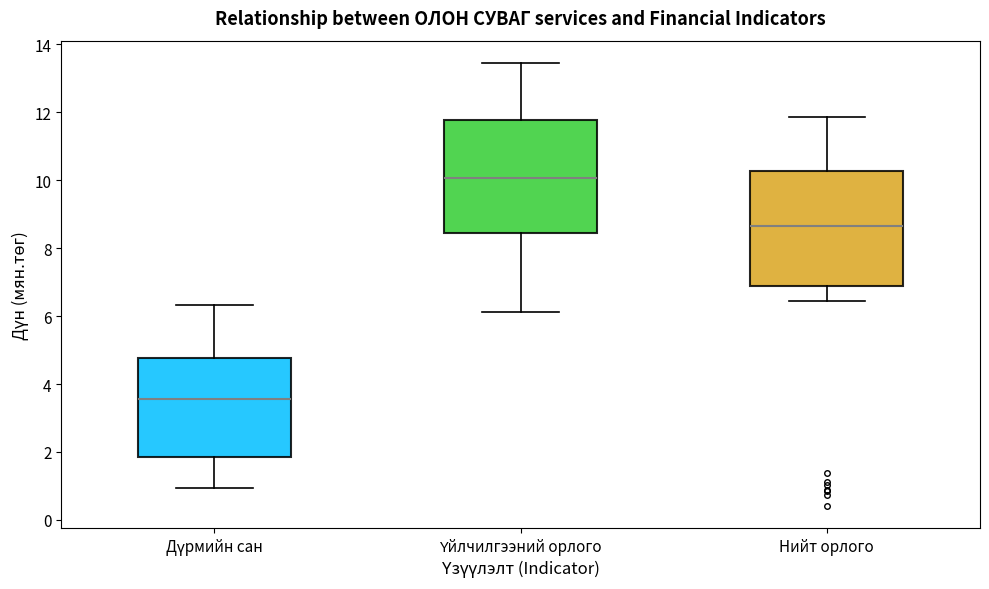

Reading left to right, transcribe this box plot: for each box, give where its median line is, the range the box spans, and where its two whiskers end, as read against the y-axis. The values are not printed on the chart, so give them approximately, as read against the axis.

Дүрмийн сан: median 3.6, box 1.8 to 4.8, whiskers 1.0 to 6.4
Үйлчилгээний орлого: median 10.0, box 8.4 to 11.8, whiskers 6.2 to 13.4
Нийт орлого: median 8.6, box 6.8 to 10.2, whiskers 6.4 to 11.8